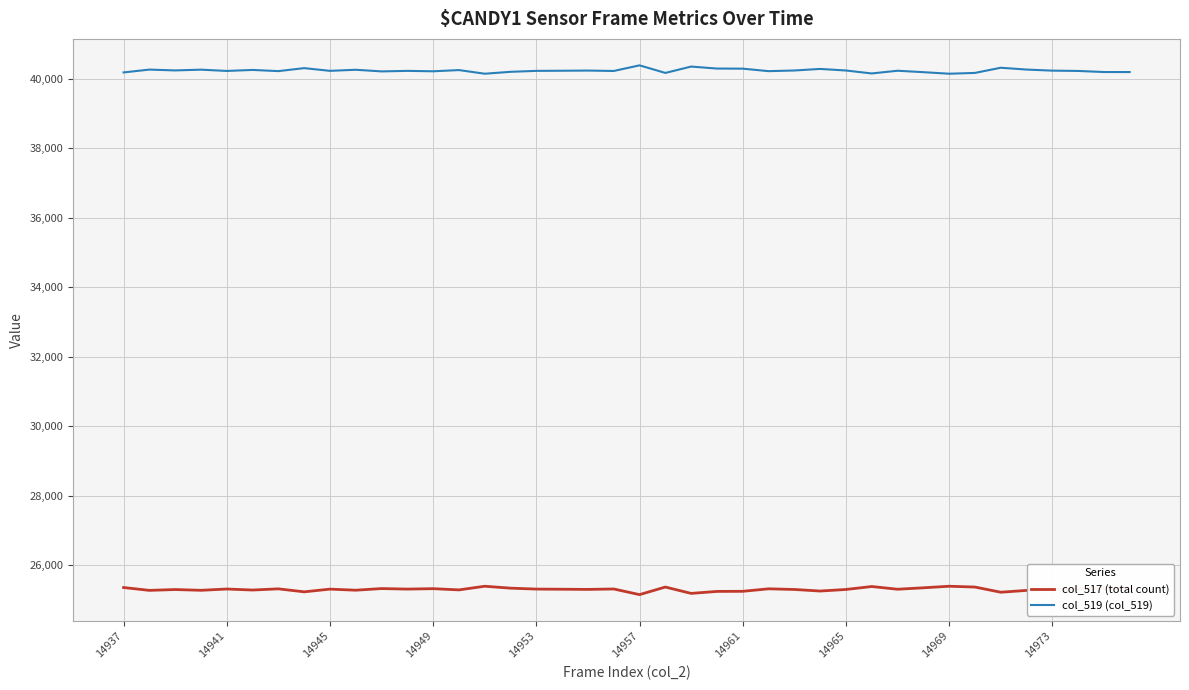

True or false: col_519 (col_519) has more than 0 interior local peaks.

True